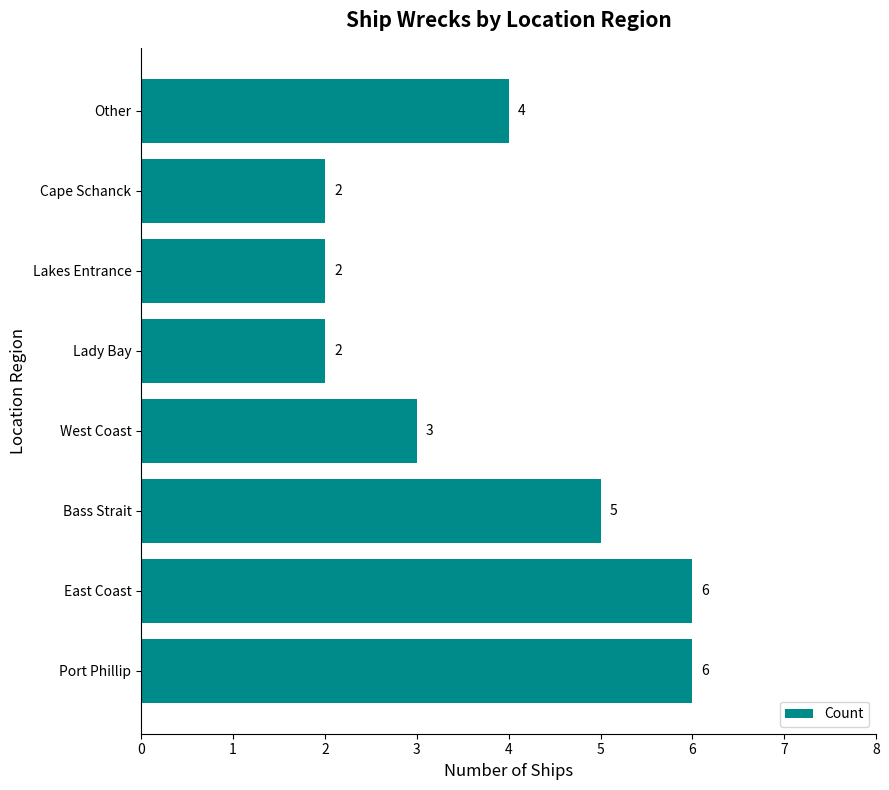

What is the maximum value shown in the chart?

6